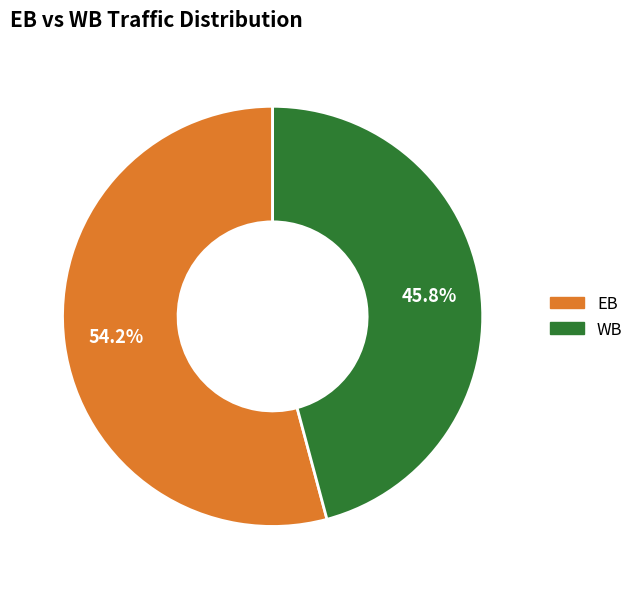

Between WB and EB, which is larger?

EB